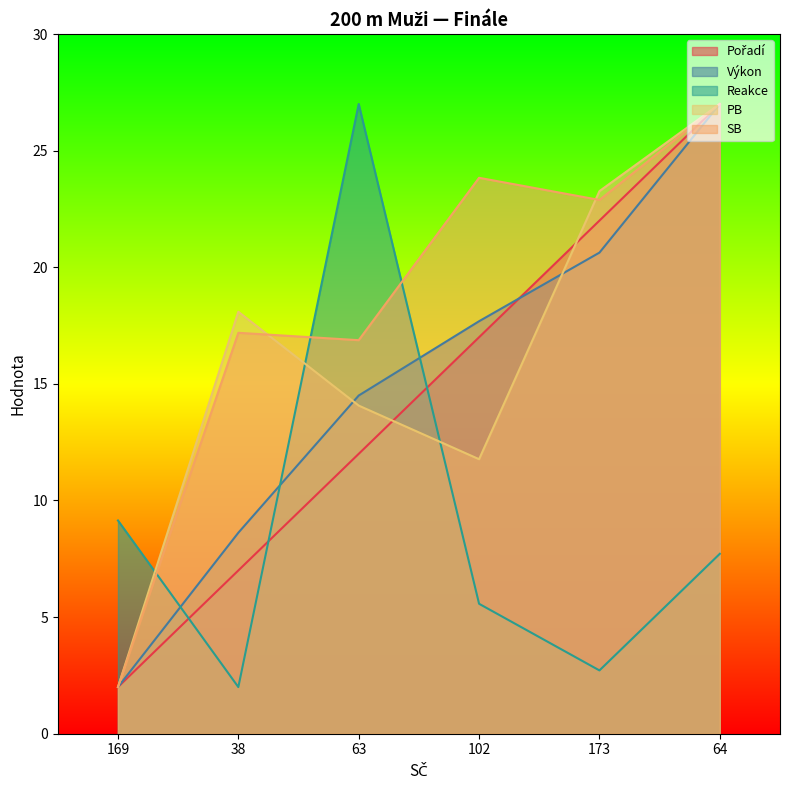

What is the greatest value displayed?

27.0